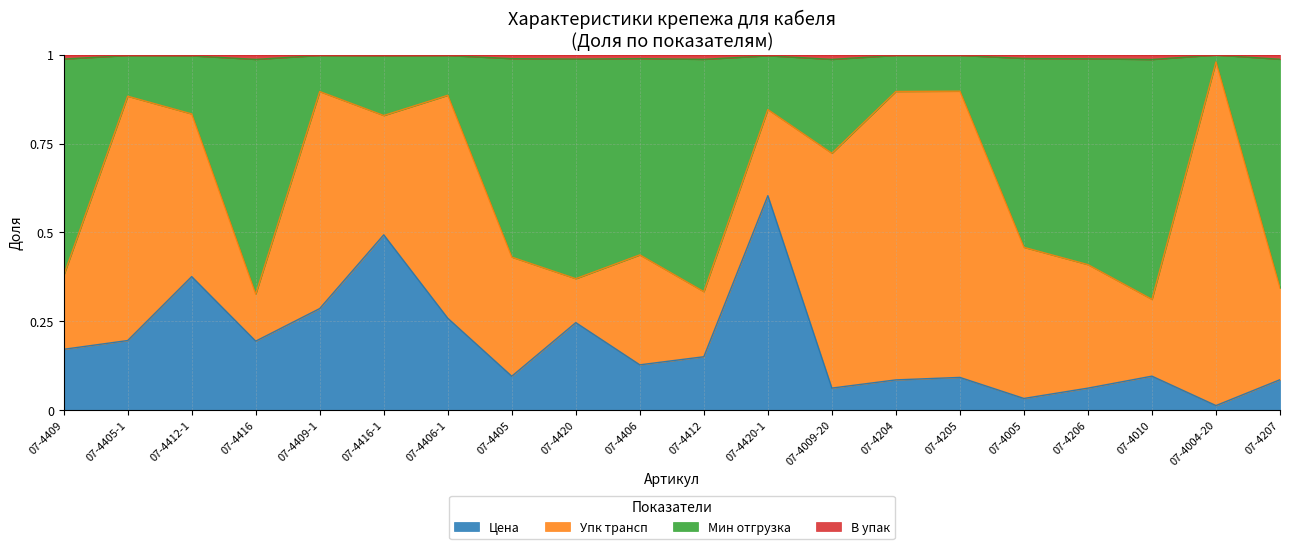

At which label does Цена reach its minimum?

07-4004-20